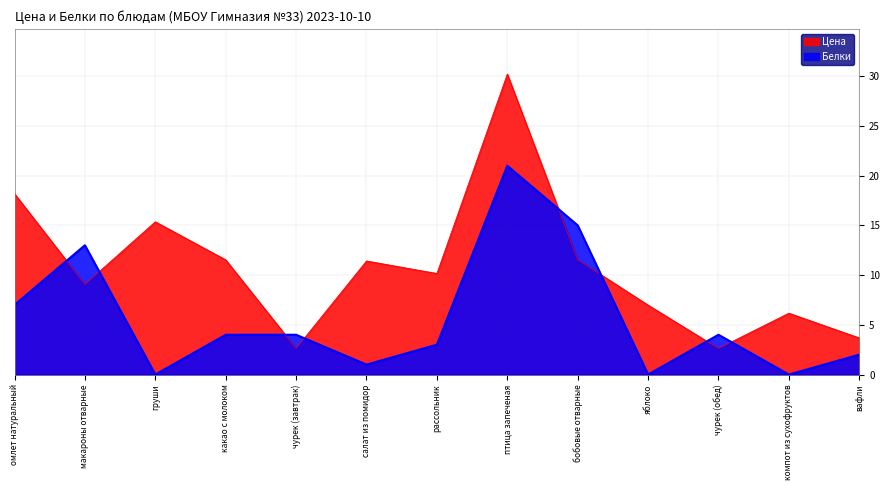

After their last crossing, which series has the higher values: Белки or Цена?

Цена